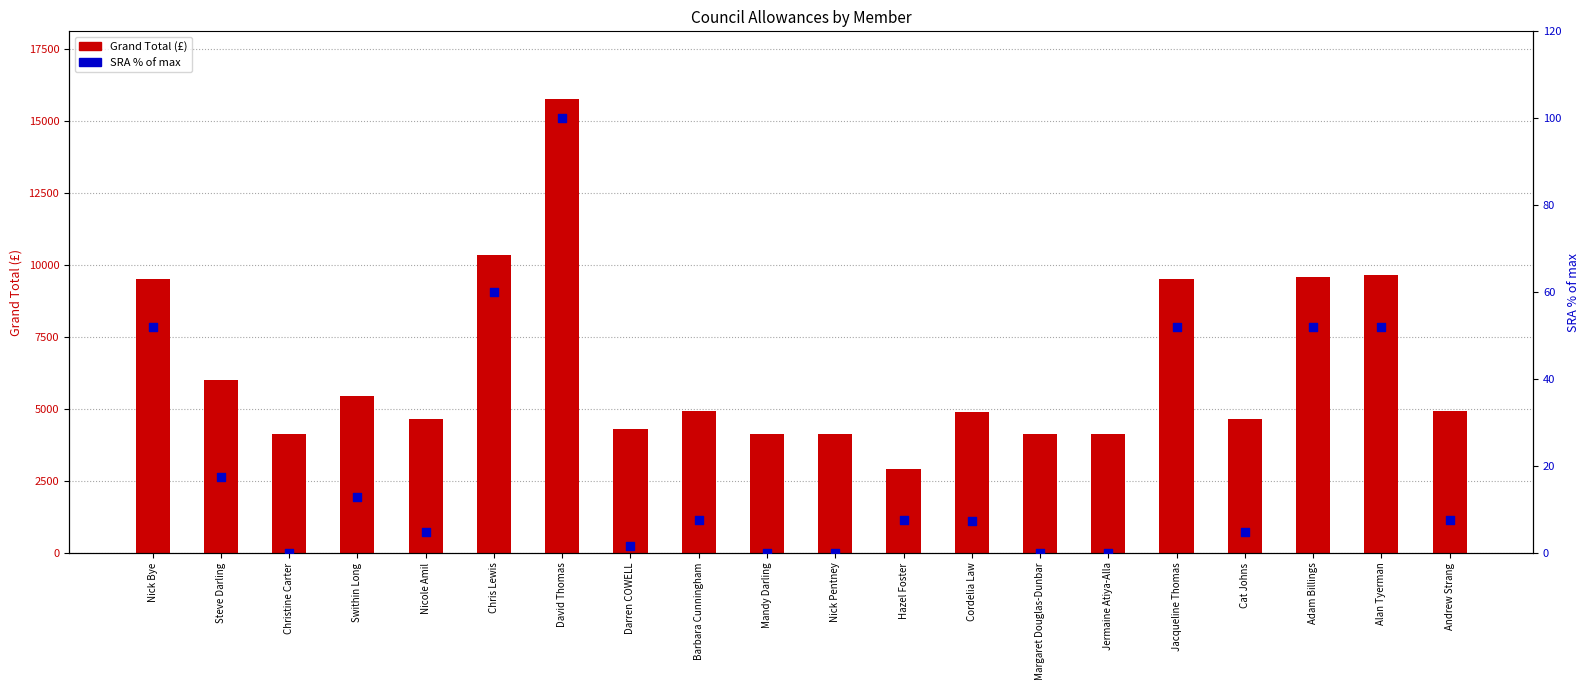

At which category is the sum across all series the highest?

David Thomas